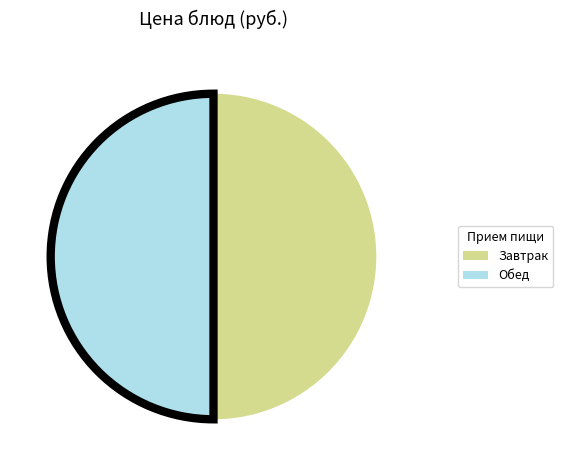

How many slices are in this pie chart?

2